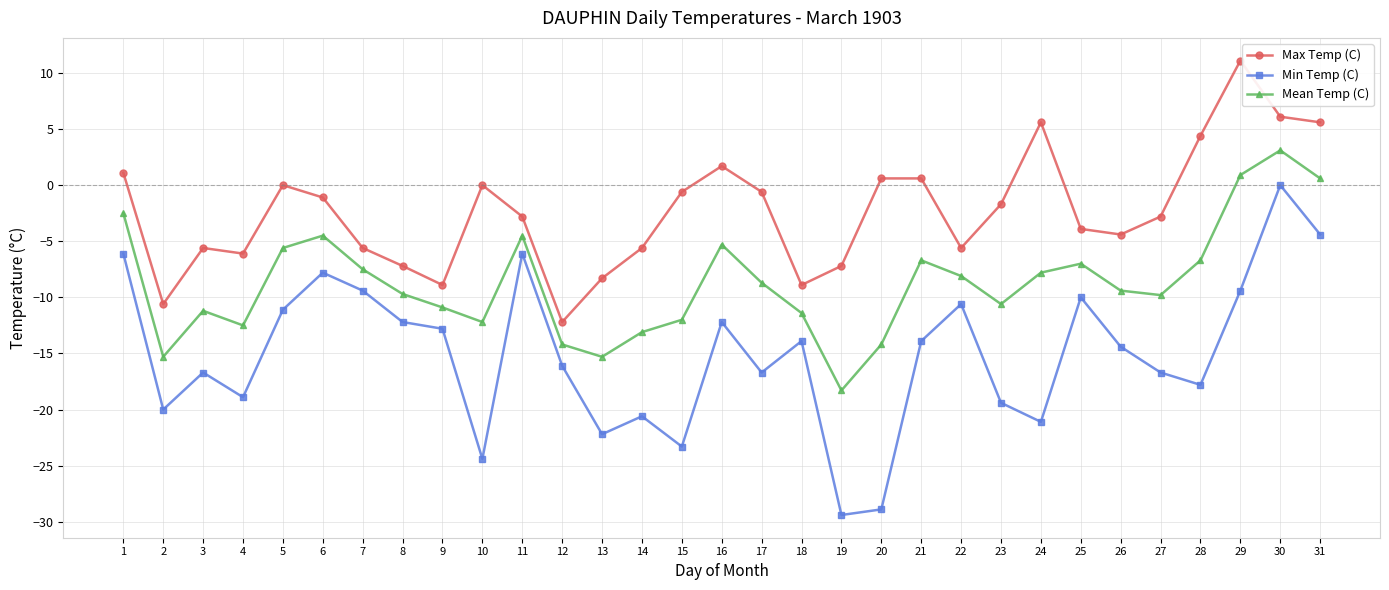

Is the value of Max Temp (C) at 2 greater than the value of Min Temp (C) at 1?

No